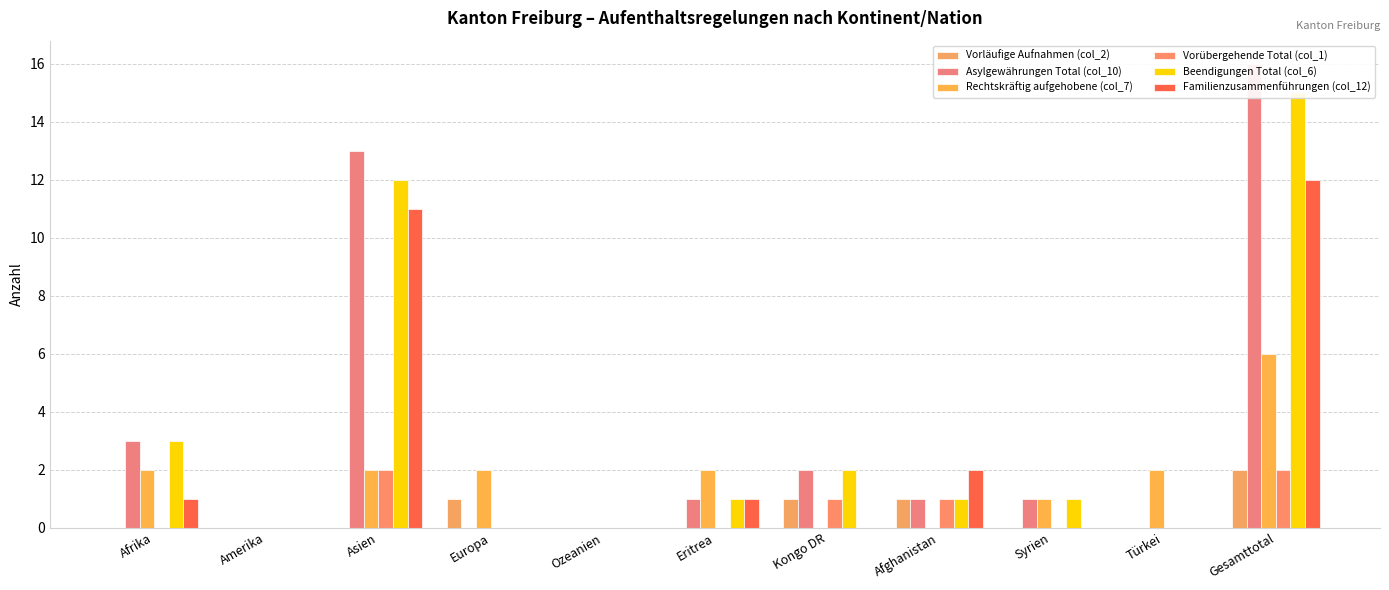

At how many categories does at least one series exceed 15?

1